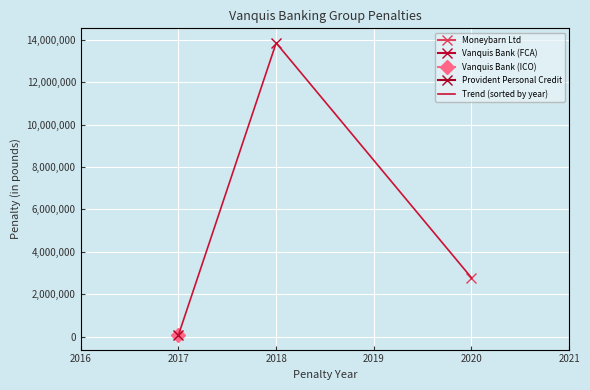

True or false: there are more than 1 points higher than both neighbors.

False